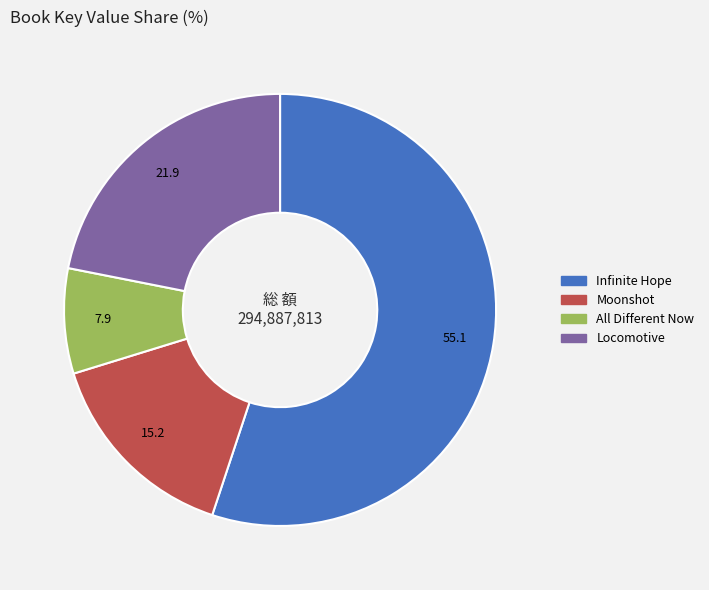

Rank the categories by value from lowest to highest.

All Different Now, Moonshot, Locomotive, Infinite Hope